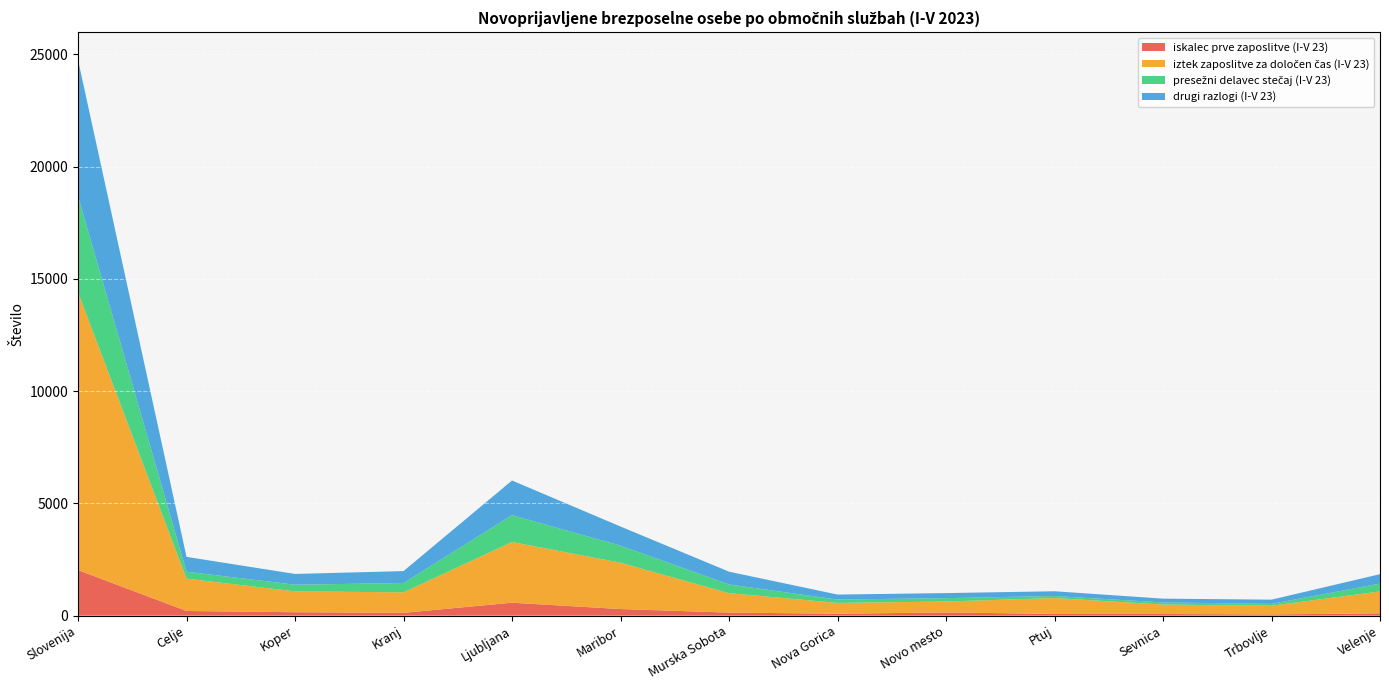

Reading right to left, list all the values displayed in this chart.

iskalec prve zaposlitve (I-V 23): Velenje=104	Trbovlje=55	Sevnica=73	Ptuj=77	Novo mesto=142	Nova Gorica=86	Murska Sobota=136	Maribor=294	Ljubljana=576	Kranj=125	Koper=153	Celje=208	Slovenija=2029
iztek zaposlitve za določen čas (I-V 23): Velenje=975	Trbovlje=386	Sevnica=421	Ptuj=706	Novo mesto=488	Nova Gorica=481	Murska Sobota=865	Maribor=2062	Ljubljana=2704	Kranj=914	Koper=928	Celje=1440	Slovenija=12370
presežni delavec stečaj (I-V 23): Velenje=348	Trbovlje=82	Sevnica=95	Ptuj=91	Novo mesto=150	Nova Gorica=149	Murska Sobota=389	Maribor=761	Ljubljana=1196	Kranj=414	Koper=297	Celje=308	Slovenija=4280
drugi razlogi (I-V 23): Velenje=420	Trbovlje=189	Sevnica=168	Ptuj=212	Novo mesto=224	Nova Gorica=223	Murska Sobota=568	Maribor=852	Ljubljana=1542	Kranj=531	Koper=479	Celje=661	Slovenija=6069